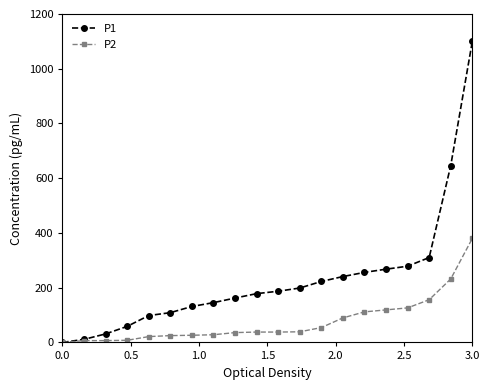

Which series has the largest total across all categories?

P1